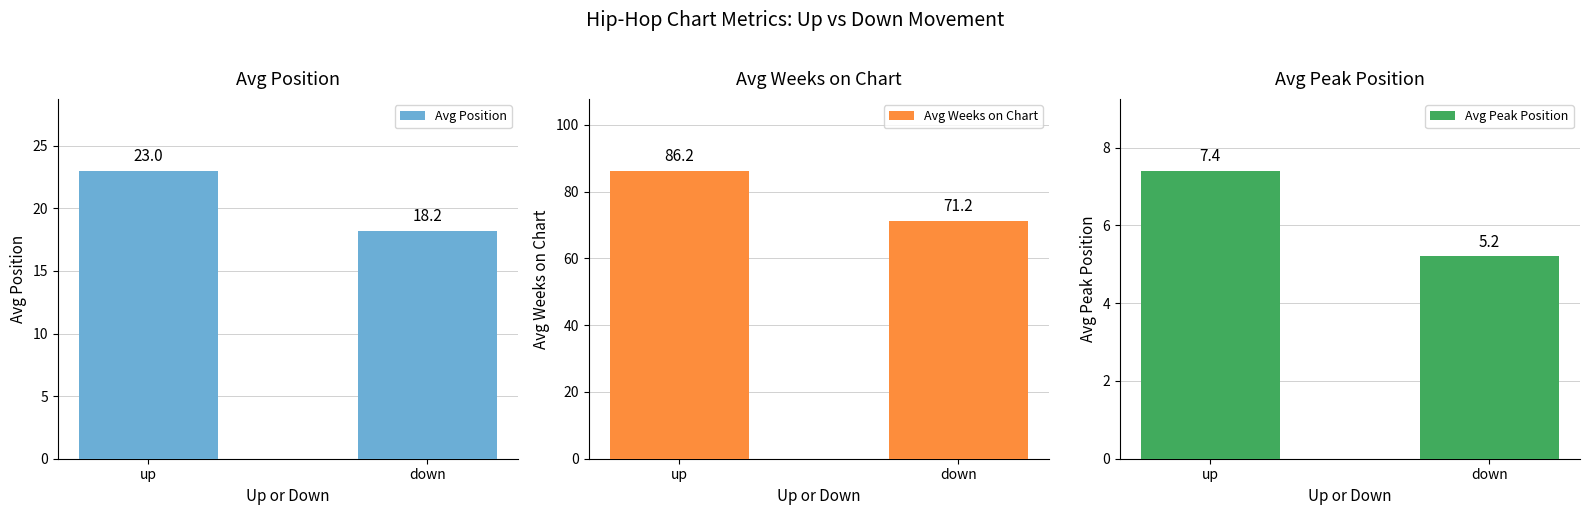

What is the spread (max minus min) of values at down?

66.0